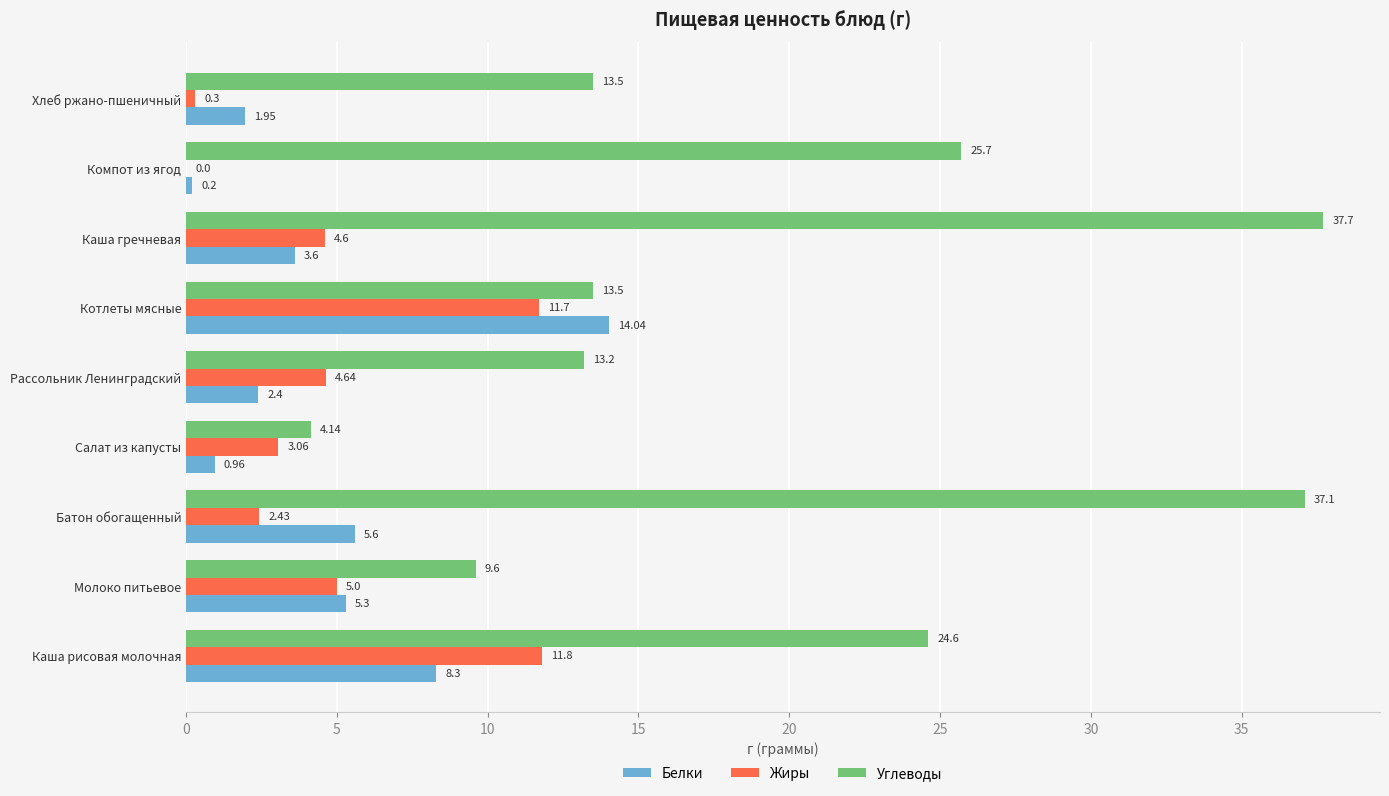

At which label is Белки closest to 7?

Каша рисовая молочная